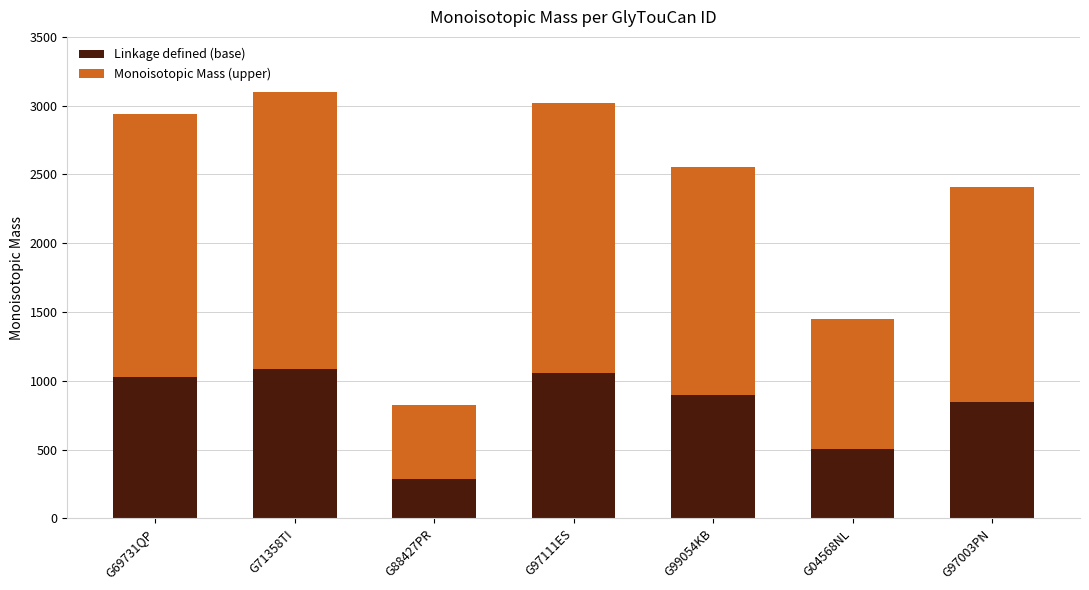

What is the average value of the Linkage defined (base) series?

814.6